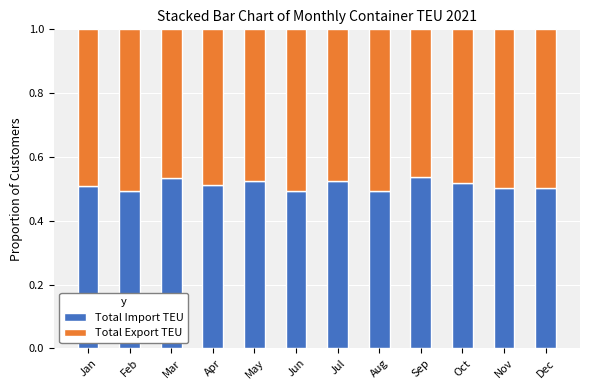

The value of Total Import TEU at May is 0.5. True or false?

True